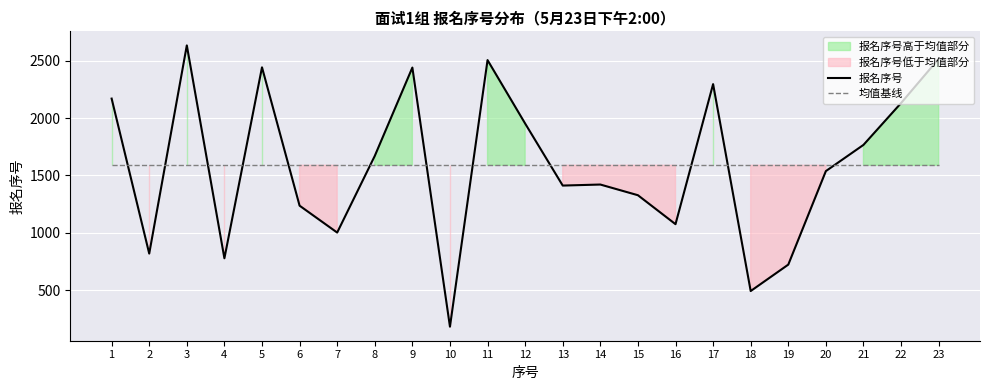

What are all the series names shown in the legend?

报名序号, 均值基线